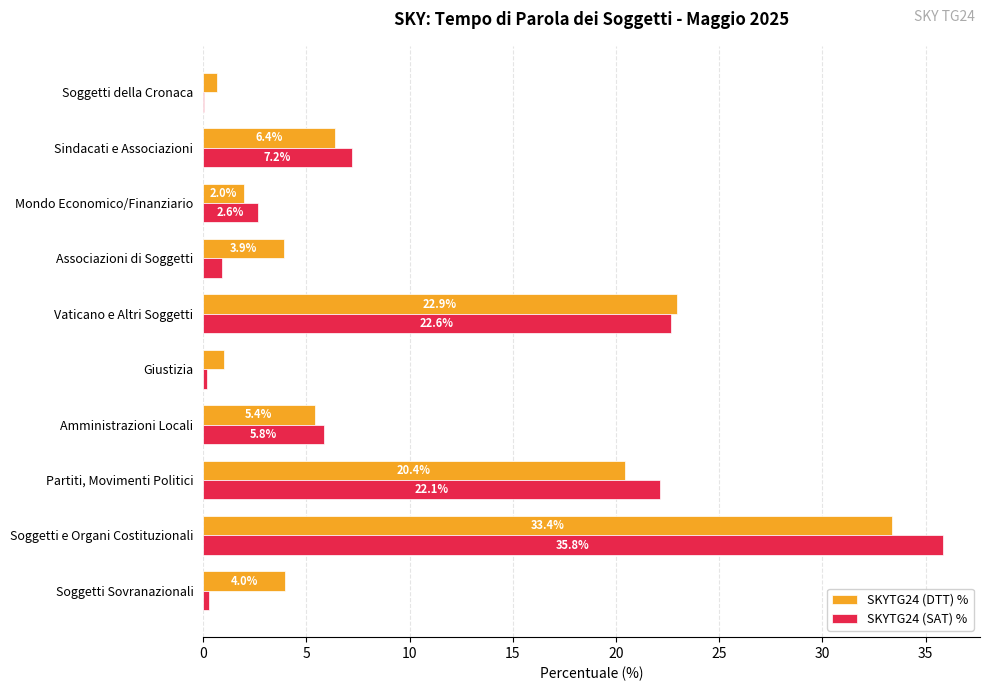

What is the approximate value of SKYTG24 (SAT) % at Vaticano e Altri Soggetti?

22.6